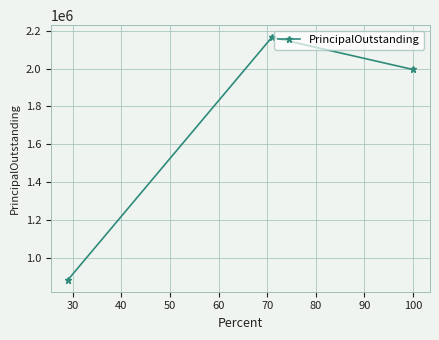

Reading right to left, list all the values displayed in this chart.

1995000	2165000	885000